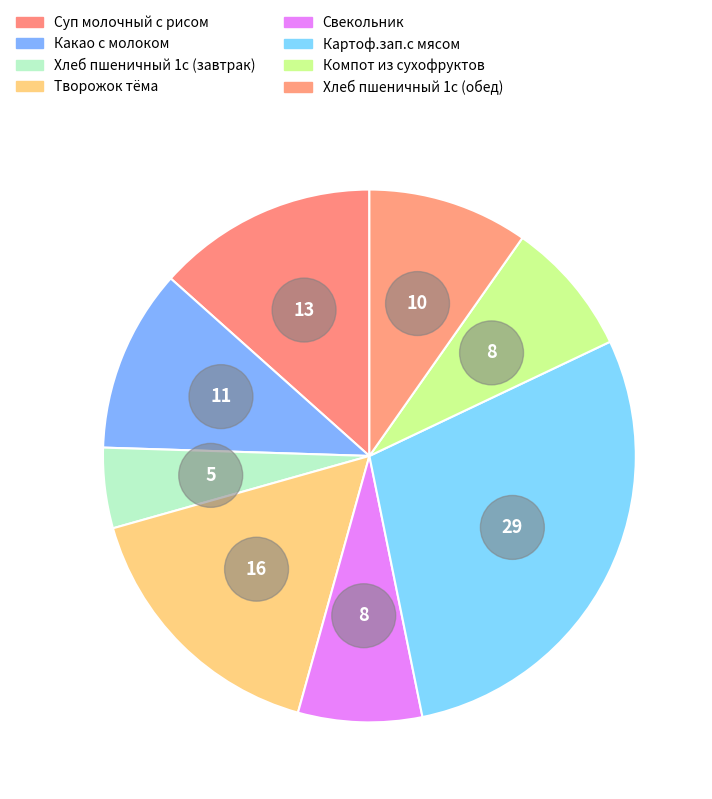

To the nearest percent, what percentage of the pie is Картоф.зап.с мясом?

29%